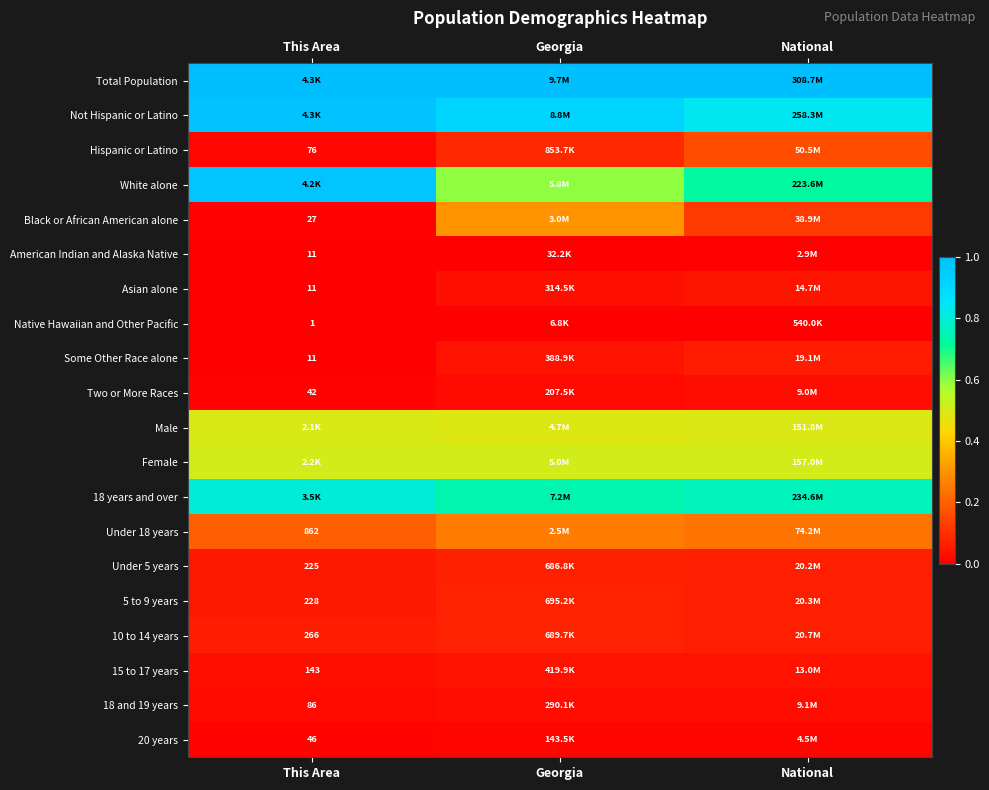

What is the spread (max minus min) of values at Georgia?

1.0